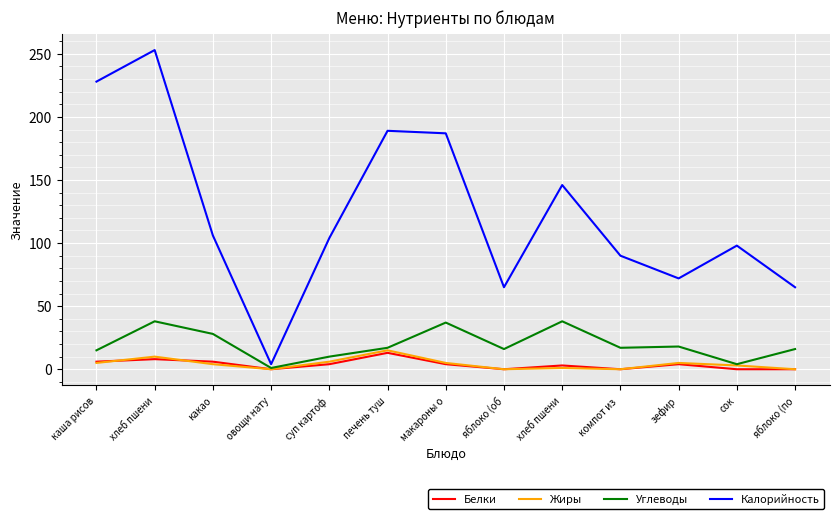

What are all the series names shown in the legend?

Белки, Жиры, Углеводы, Калорийность